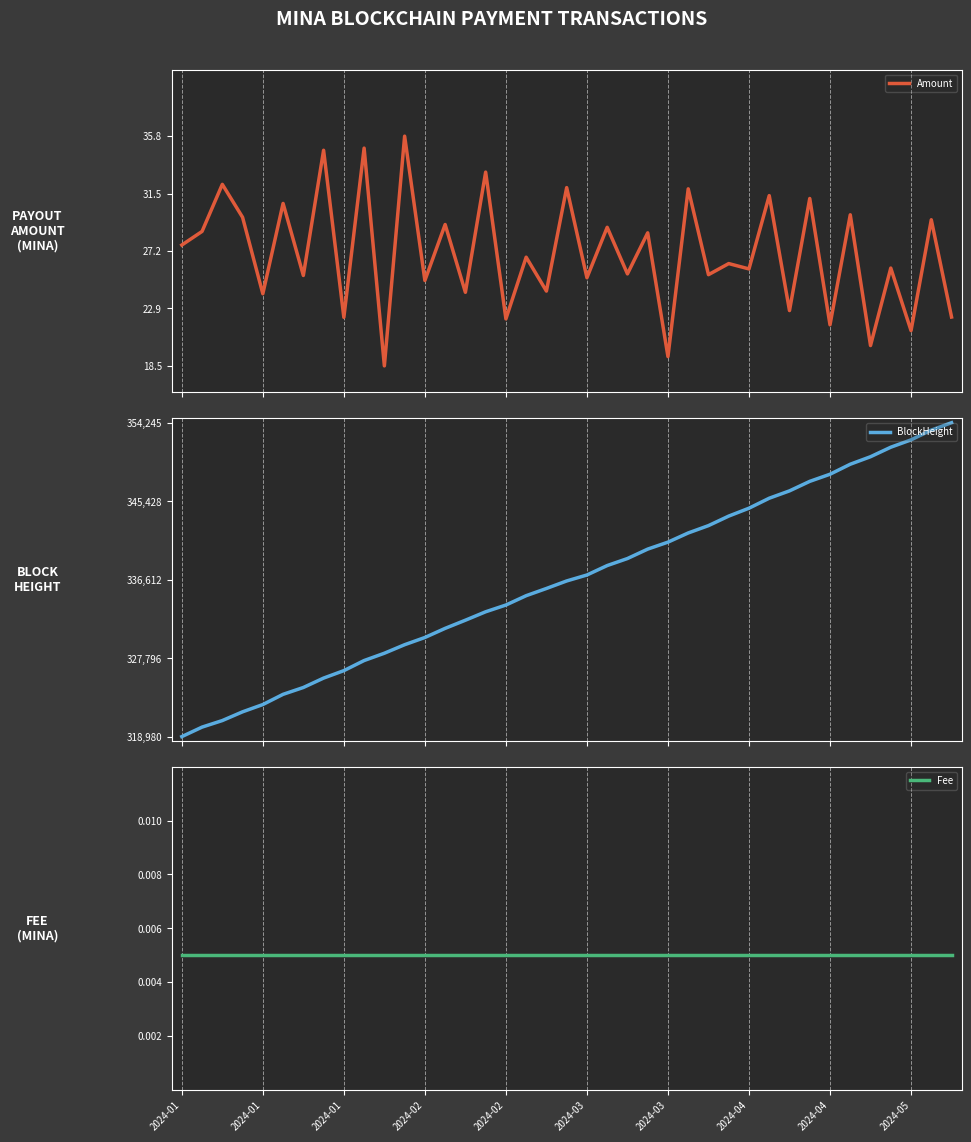

The Amount series shows 38.1 at 21. True or false?

False